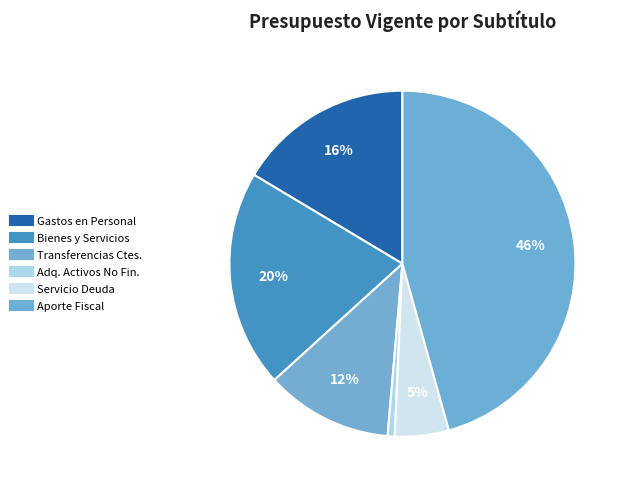

Count the number of slices in the pie.

6